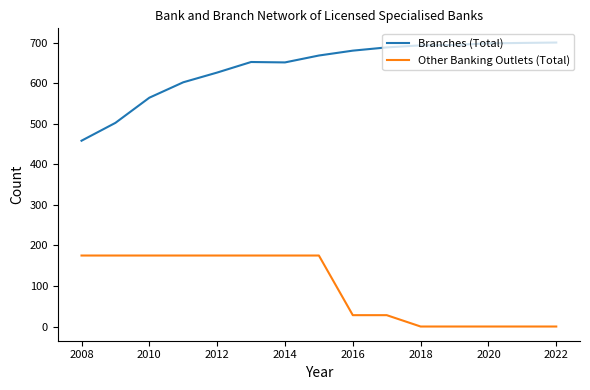

Rank the series by their maximum value, from lowest to highest.

Other Banking Outlets (Total), Branches (Total)